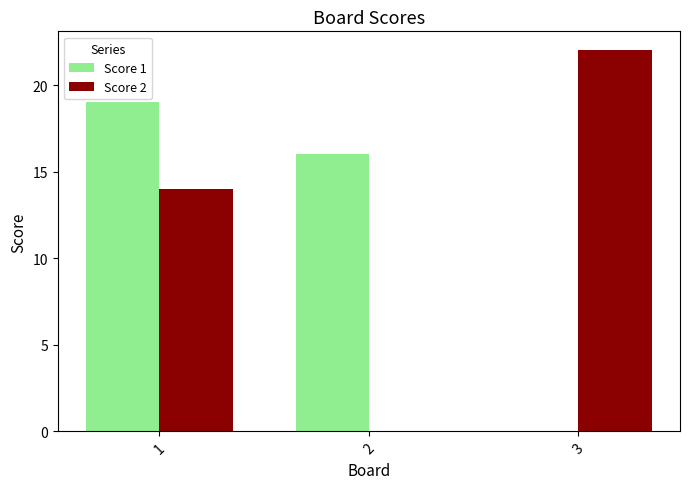

Which series changed the most between 1 and 2?

Score 2